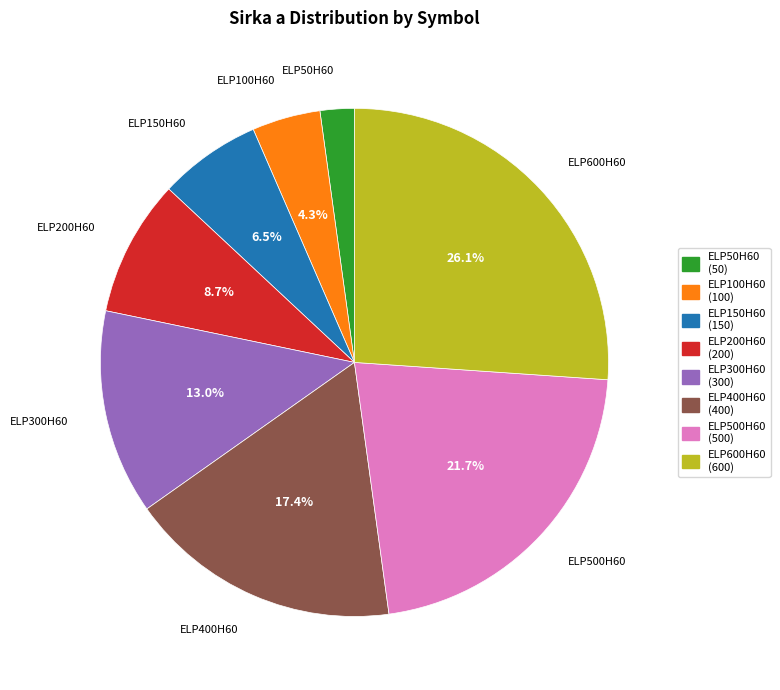

Do ELP50H60 and ELP200H60 together represent more than half of the pie?

No